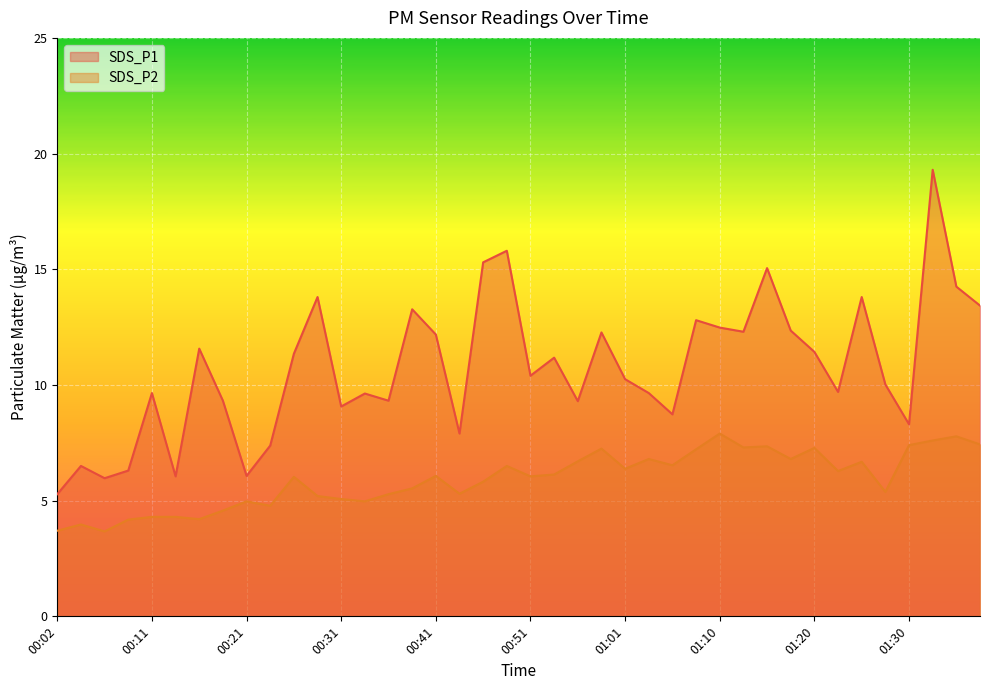

Is it true that SDS_P1 equals 9.3 at 00:56?

True